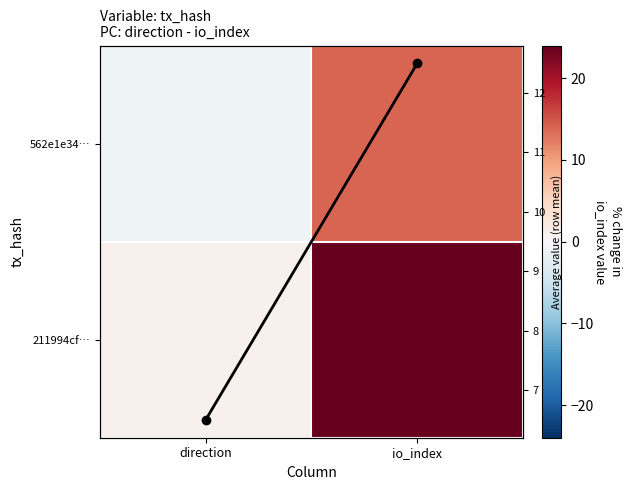

How many values in the Row mean series exceed 12?

1